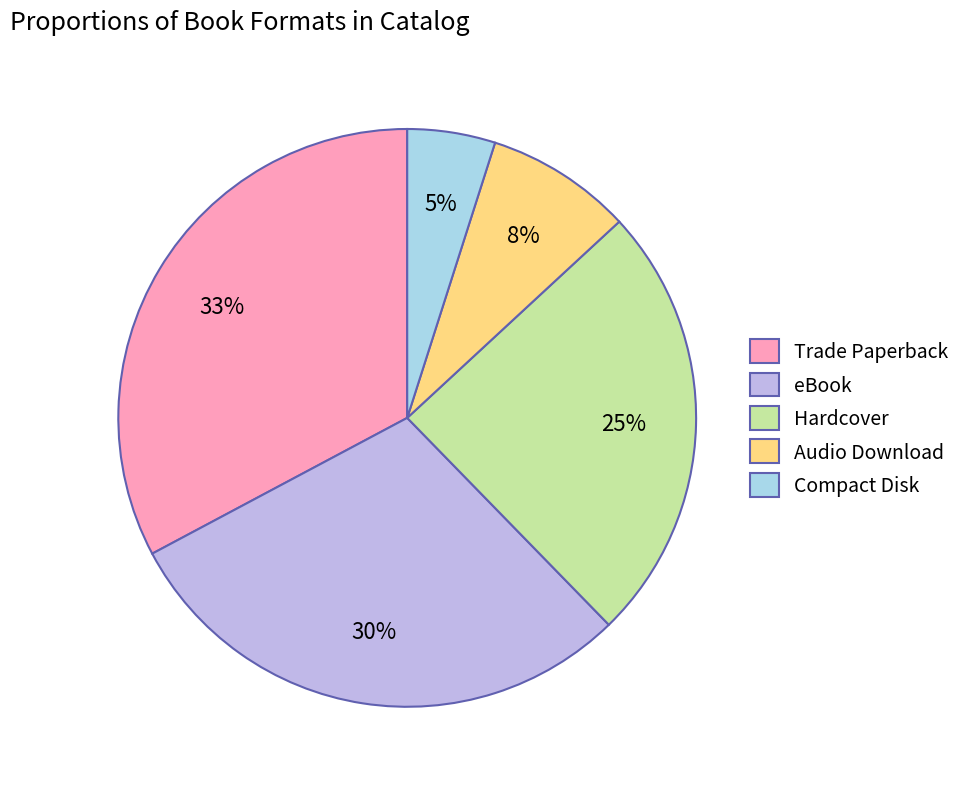

To the nearest percent, what is the average slice percentage?

20%